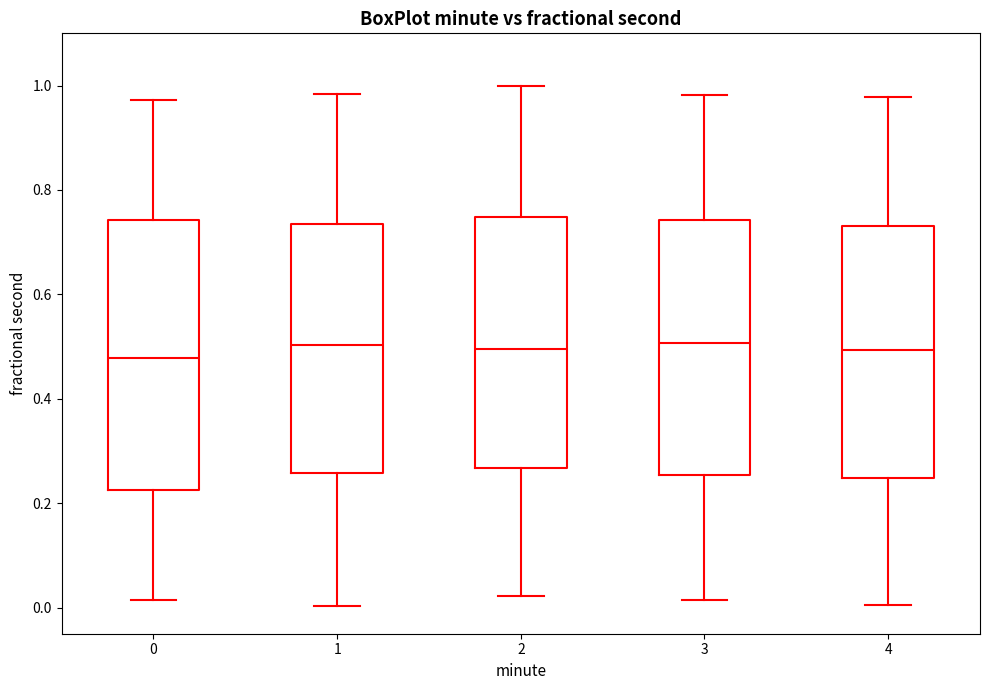

Where does the upper whisker of the box at x = 2 end on the y-axis? The values are not printed on the chart, so give them approximately, as read against the axis.

1.00